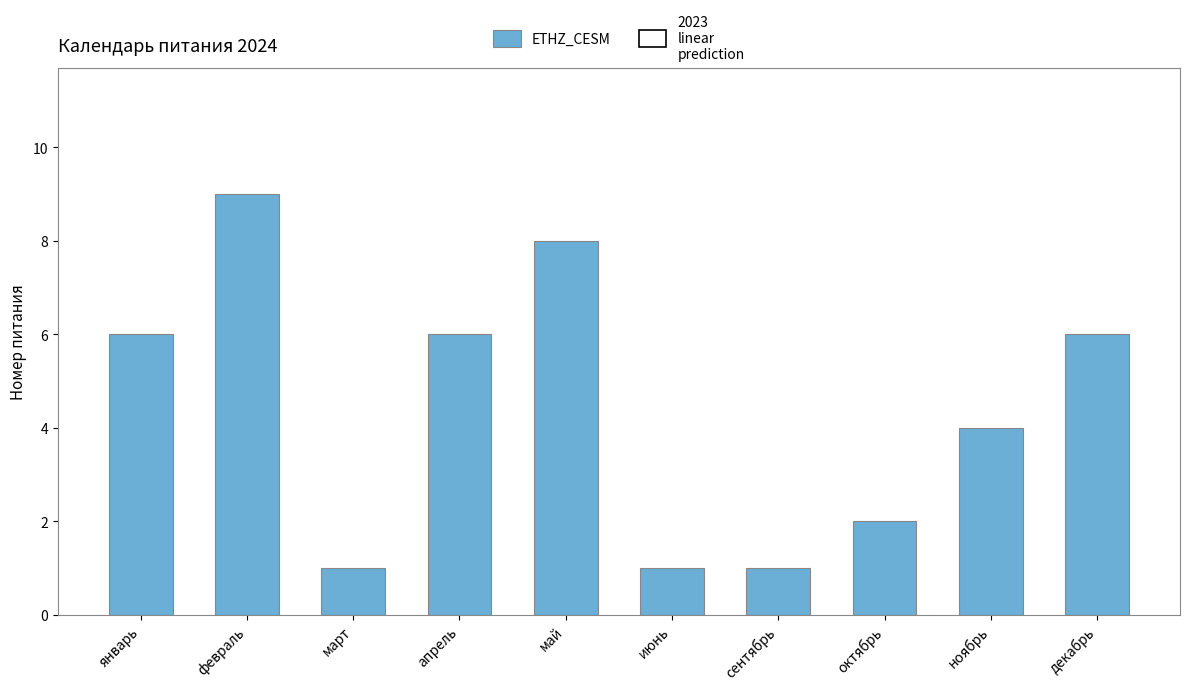

Between октябрь and декабрь, which is larger?

декабрь